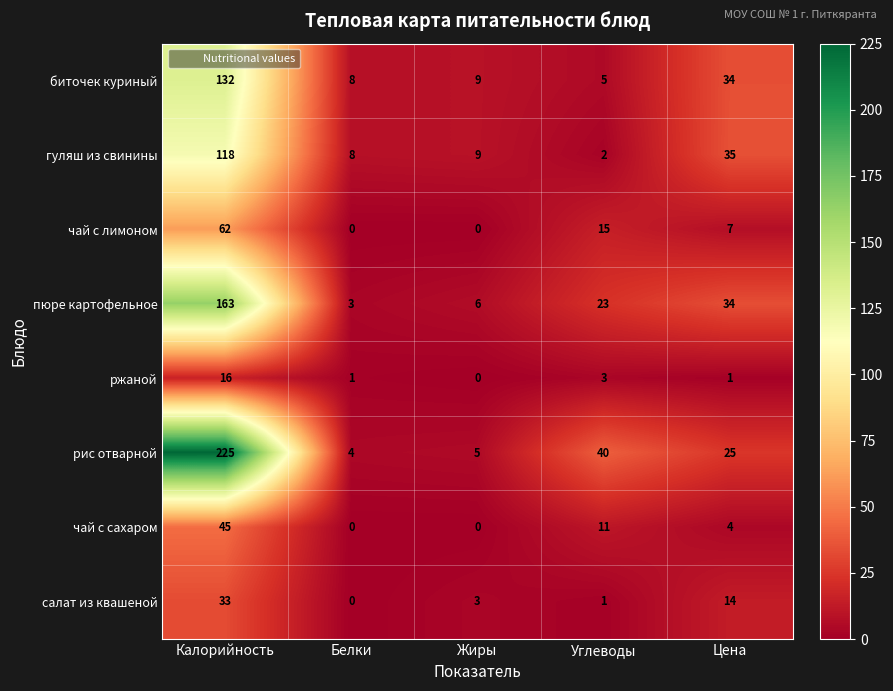

At which label does пюре картофельное first exceed 23?

Калорийность